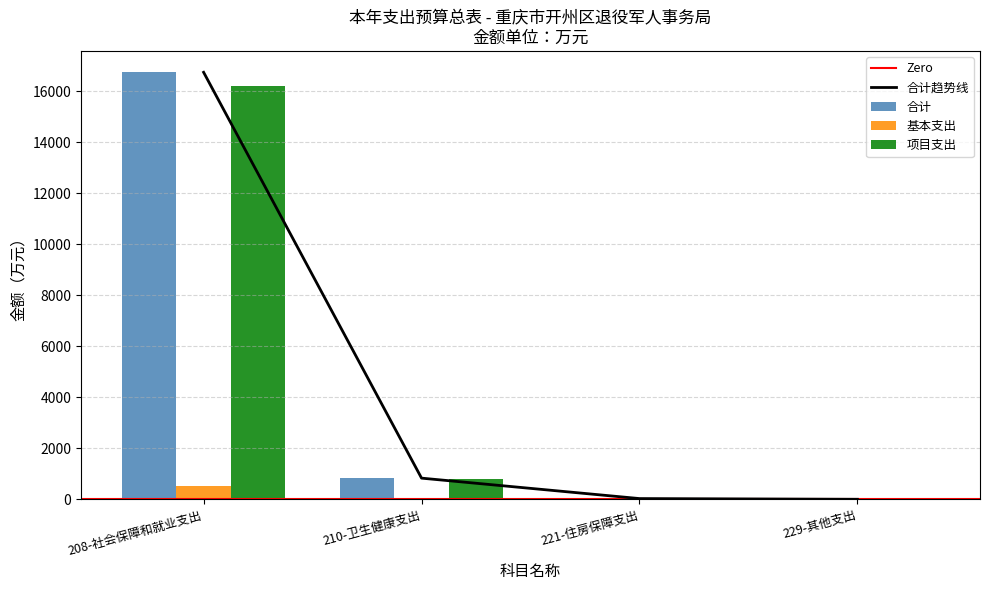

What is the difference between the maximum and minimum values in the 项目支出 series?

16199.9